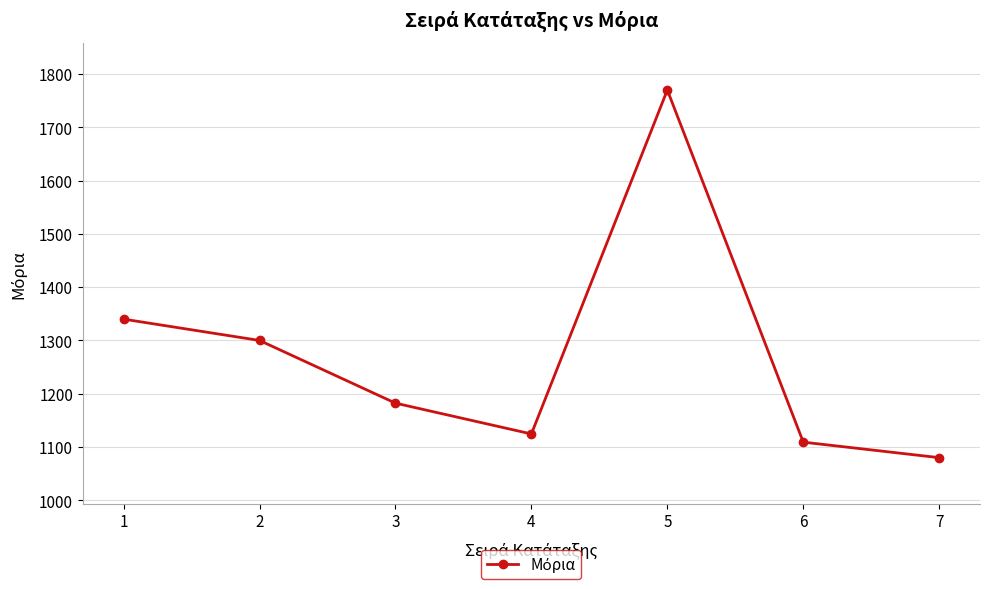

What is the difference between the maximum and minimum values?

690.0